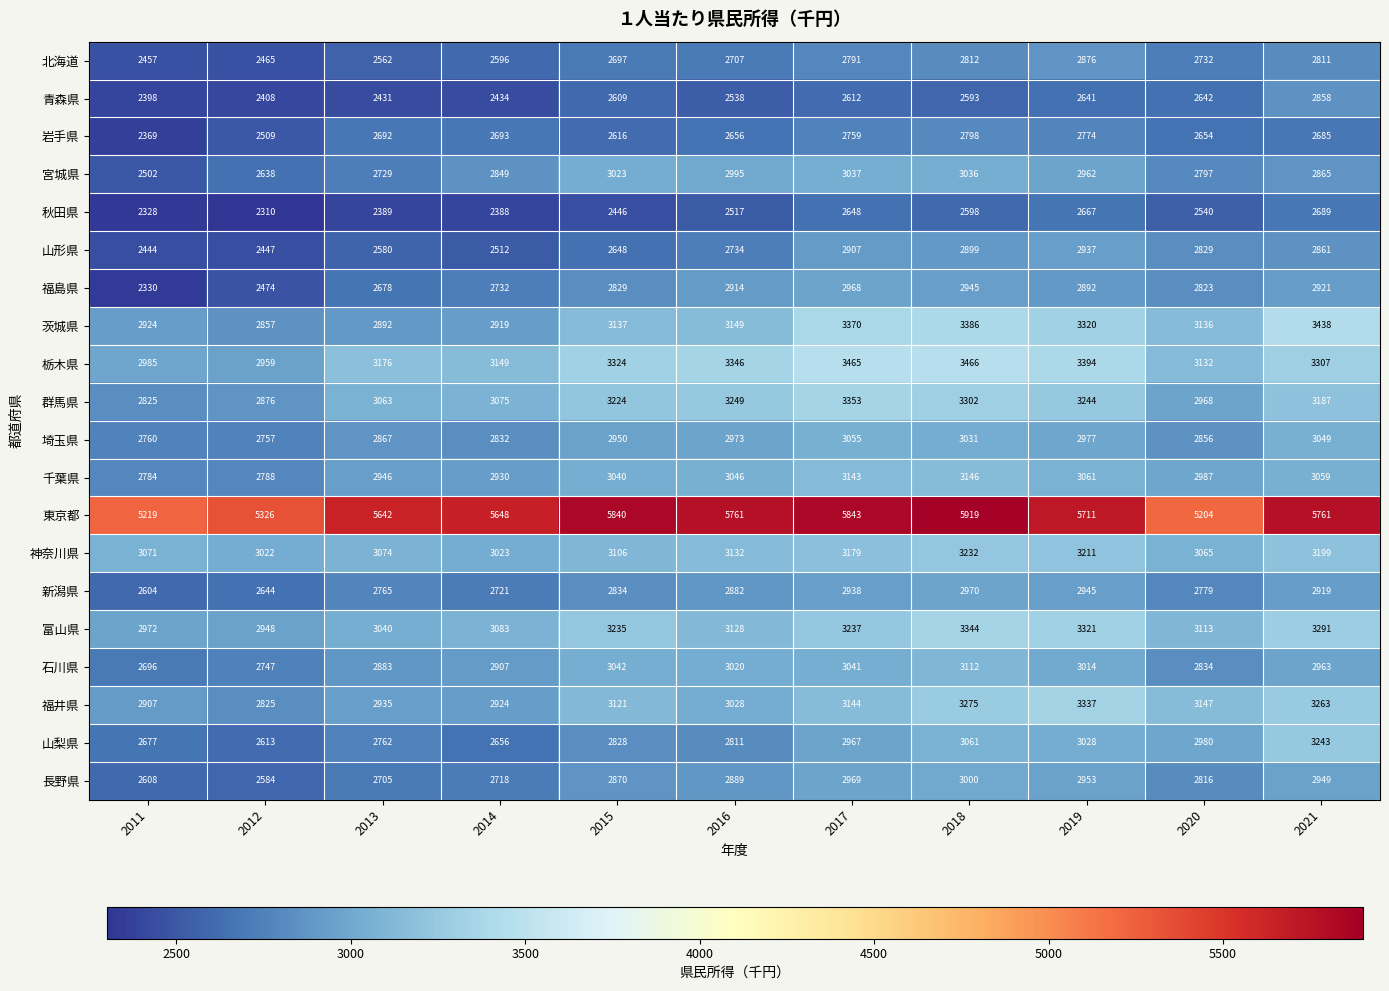

Rank the series by their maximum value, from lowest to highest.

秋田県, 岩手県, 青森県, 北海道, 山形県, 福島県, 新潟県, 長野県, 宮城県, 埼玉県, 石川県, 千葉県, 神奈川県, 山梨県, 福井県, 富山県, 群馬県, 茨城県, 栃木県, 東京都